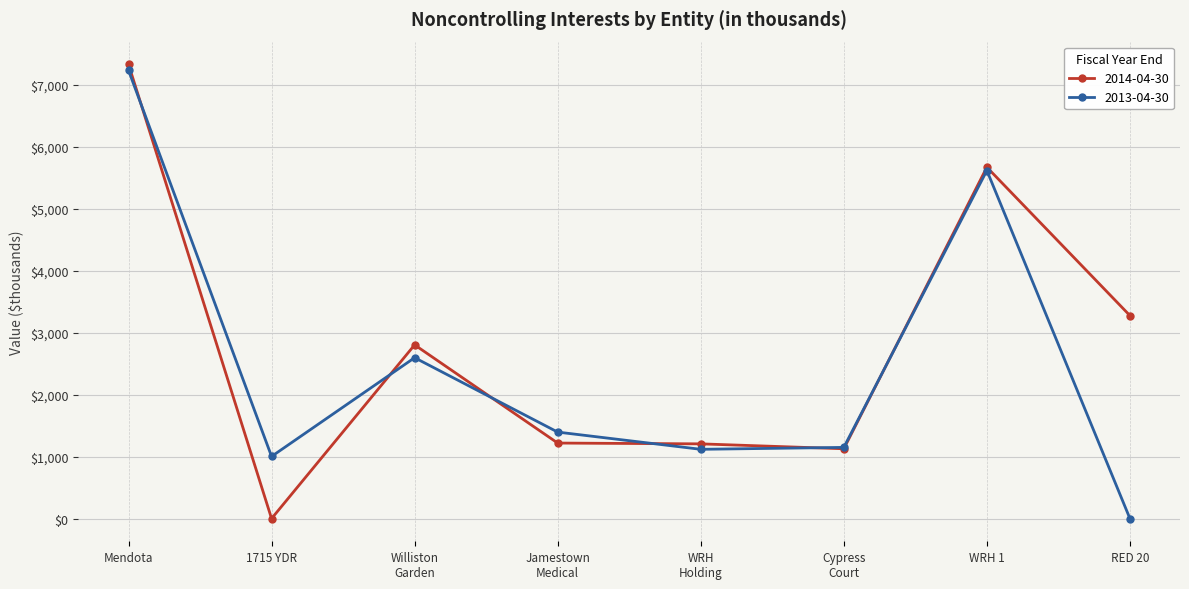

What is the label of the 8th point from the right?

Mendota